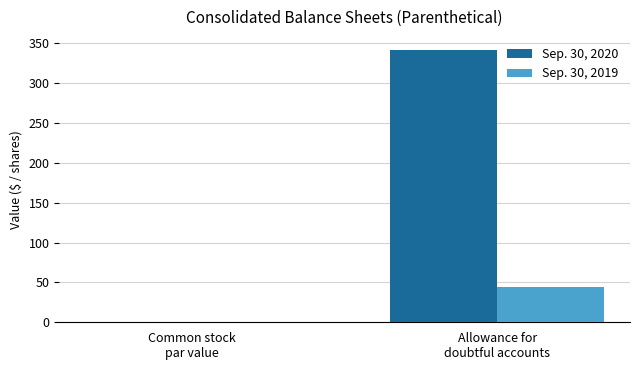

Which category has the highest value across all series?

Allowance for
doubtful accounts